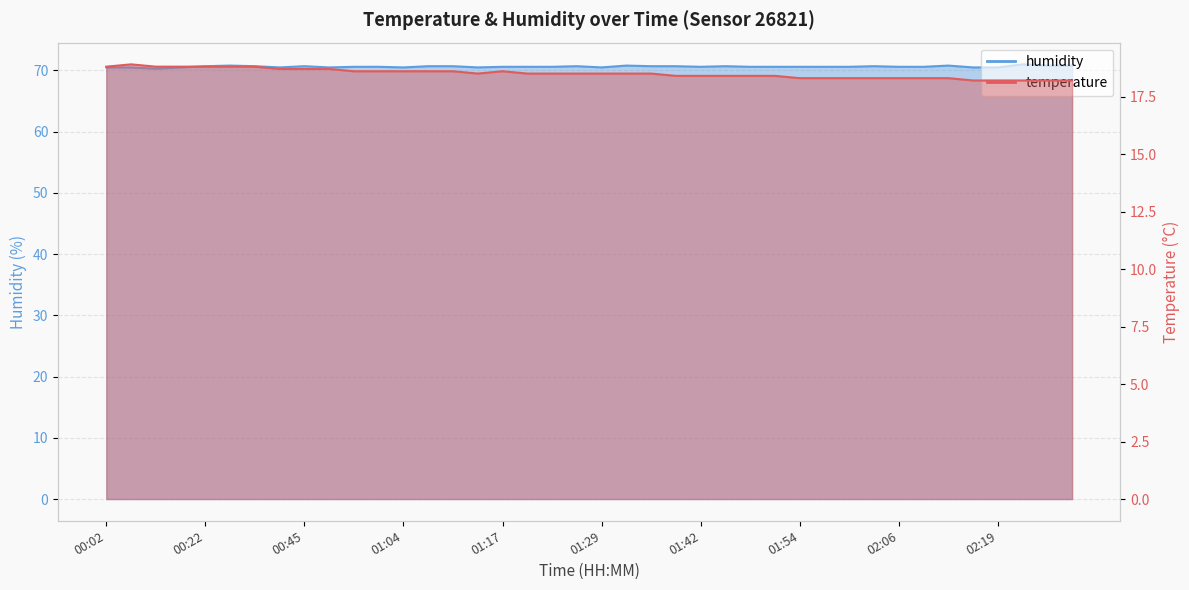

True or false: temperature and humidity intersect in this chart.

False